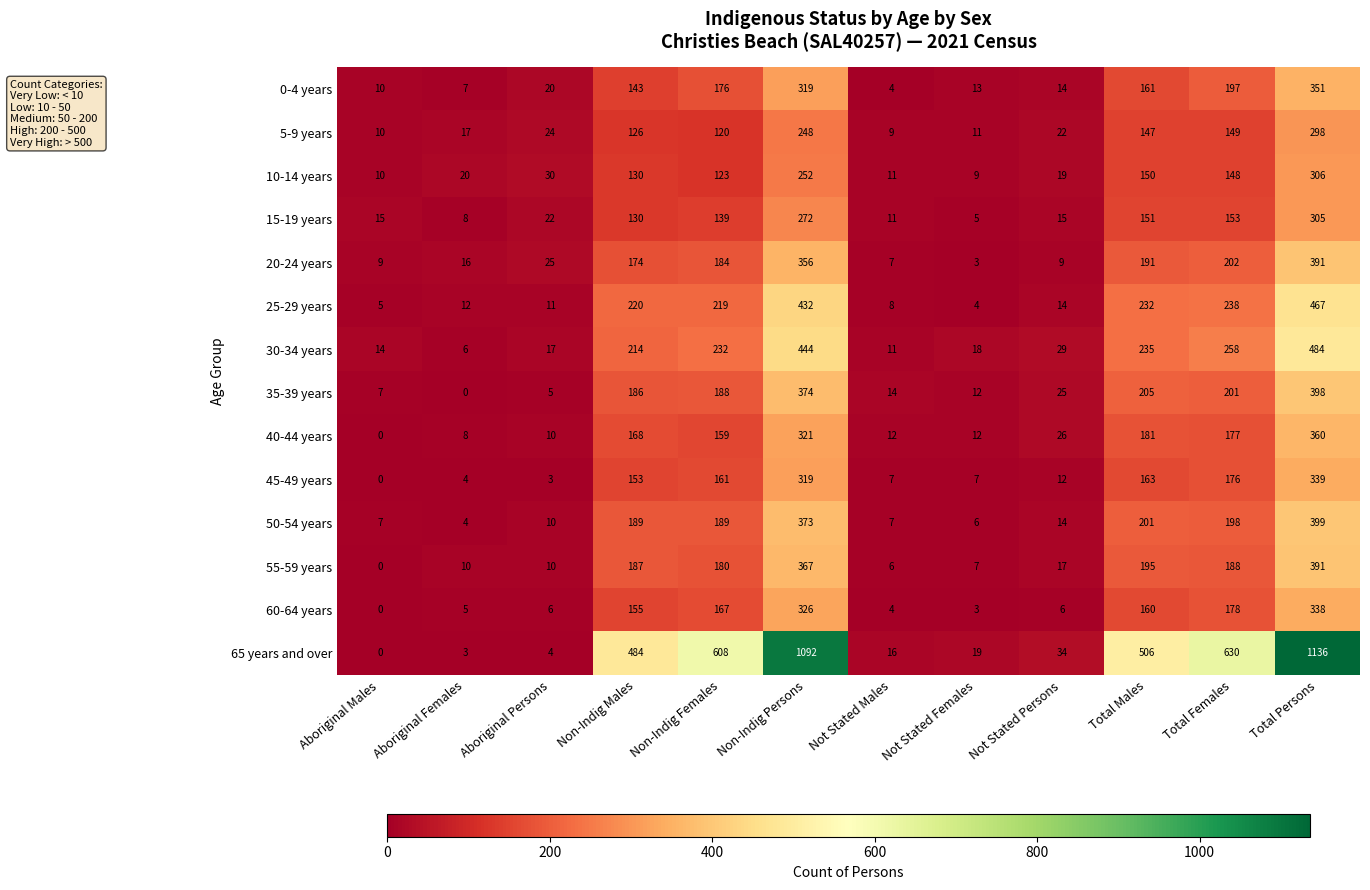

Between Aboriginal Persons and Total Males, which series saw the biggest shift?

65 years and over